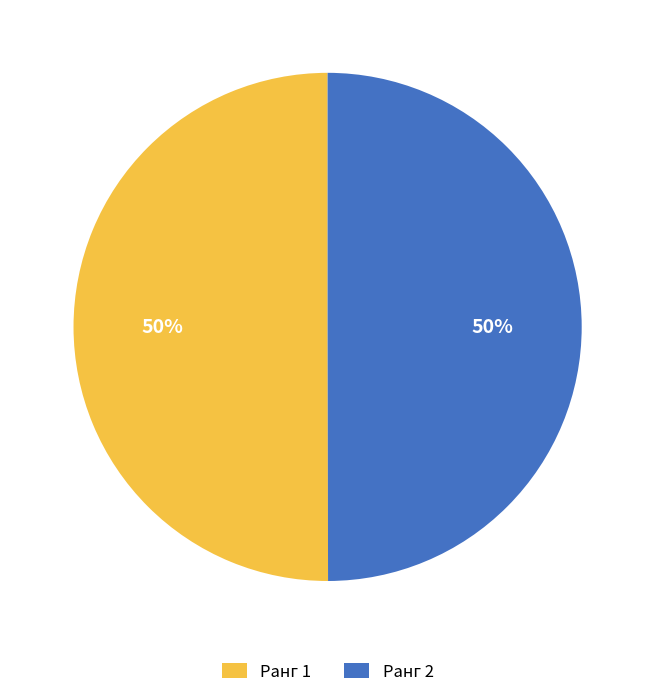

The Ранг 2 slice represents 55% of the pie. True or false?

False